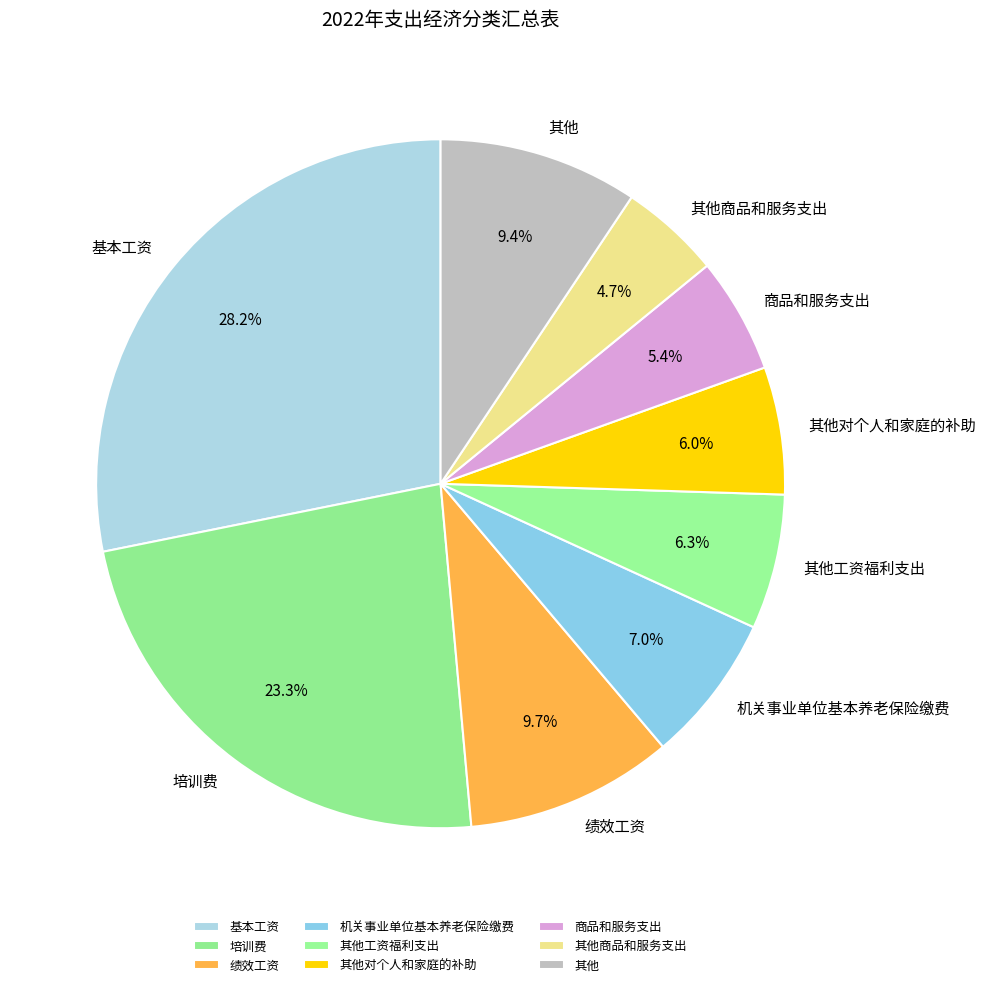

Does any single category account for the majority?

No